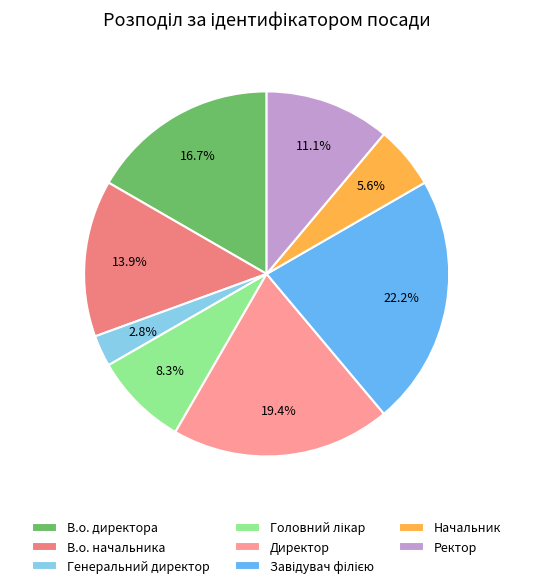

What percentage is the Начальник slice, to the nearest percent?

6%